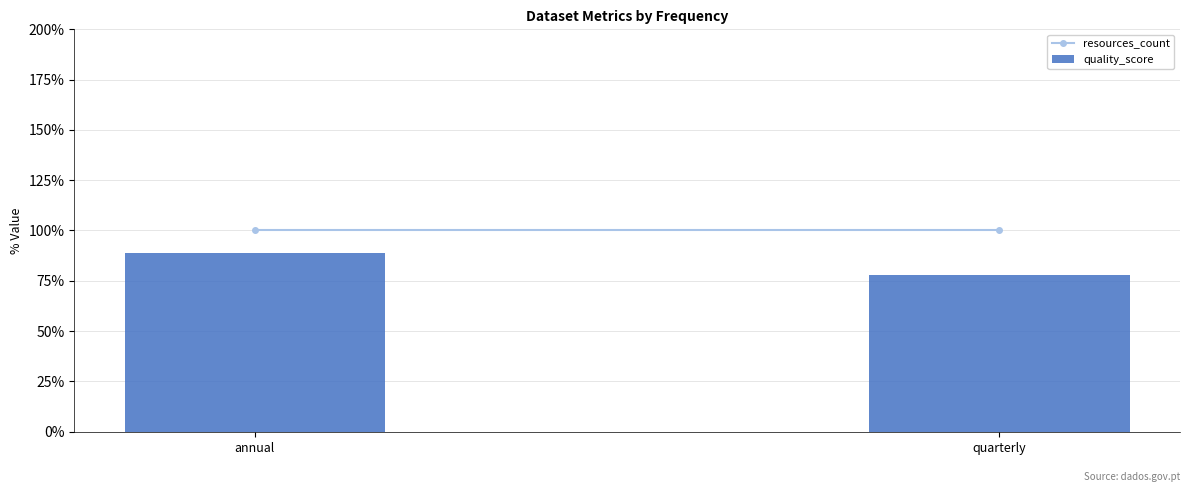

Read the value at annual.

89